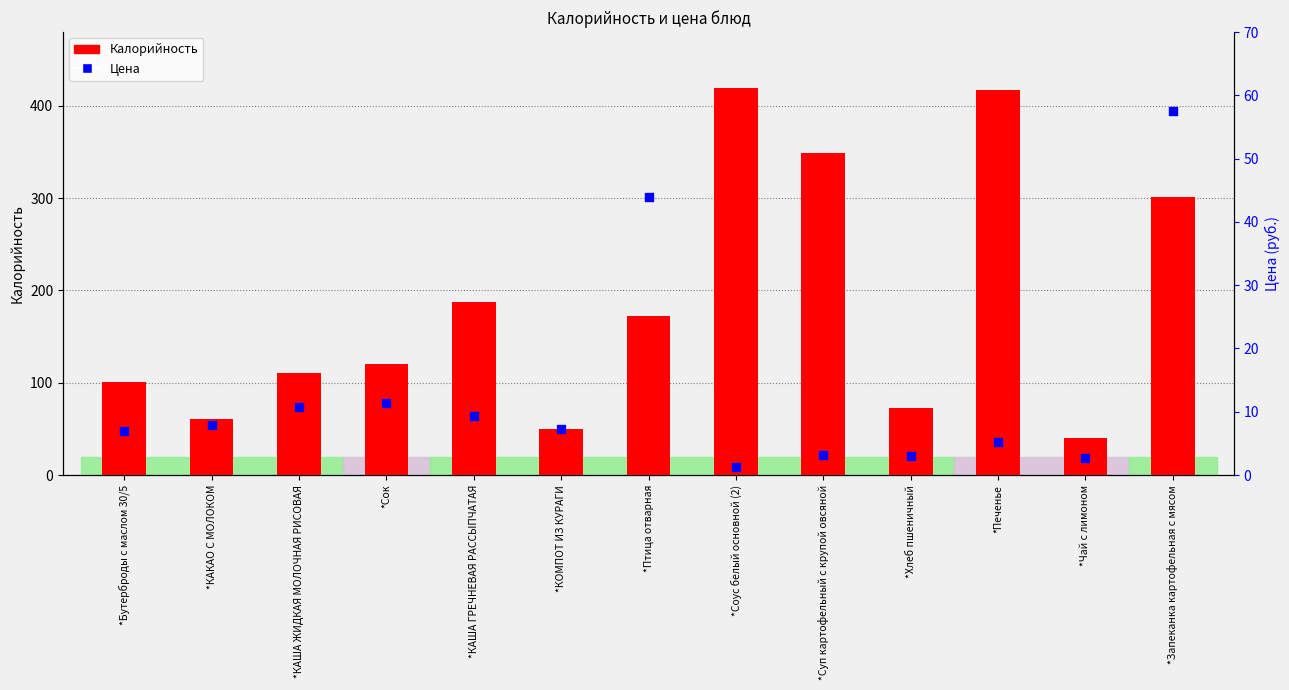

Which series has the largest Y range (max minus min)?

Калорийность